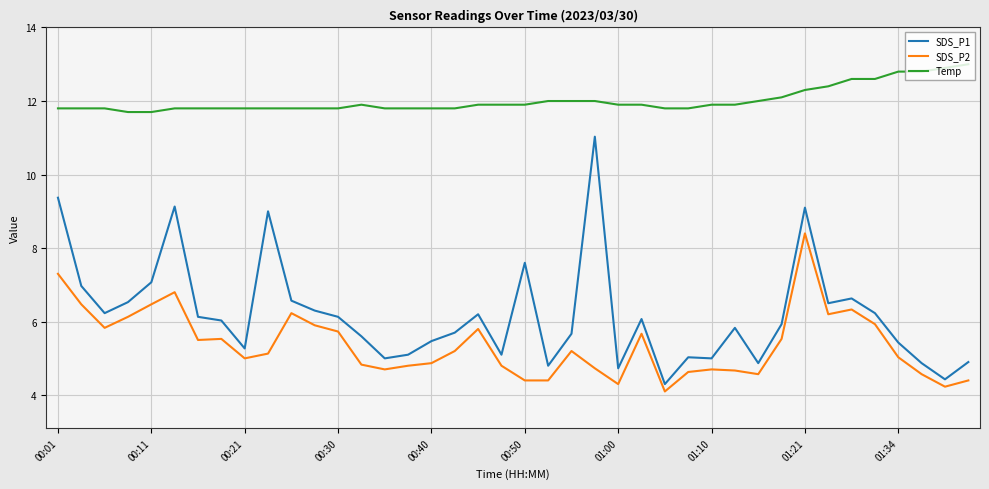

True or false: SDS_P2 and Temp intersect in this chart.

False